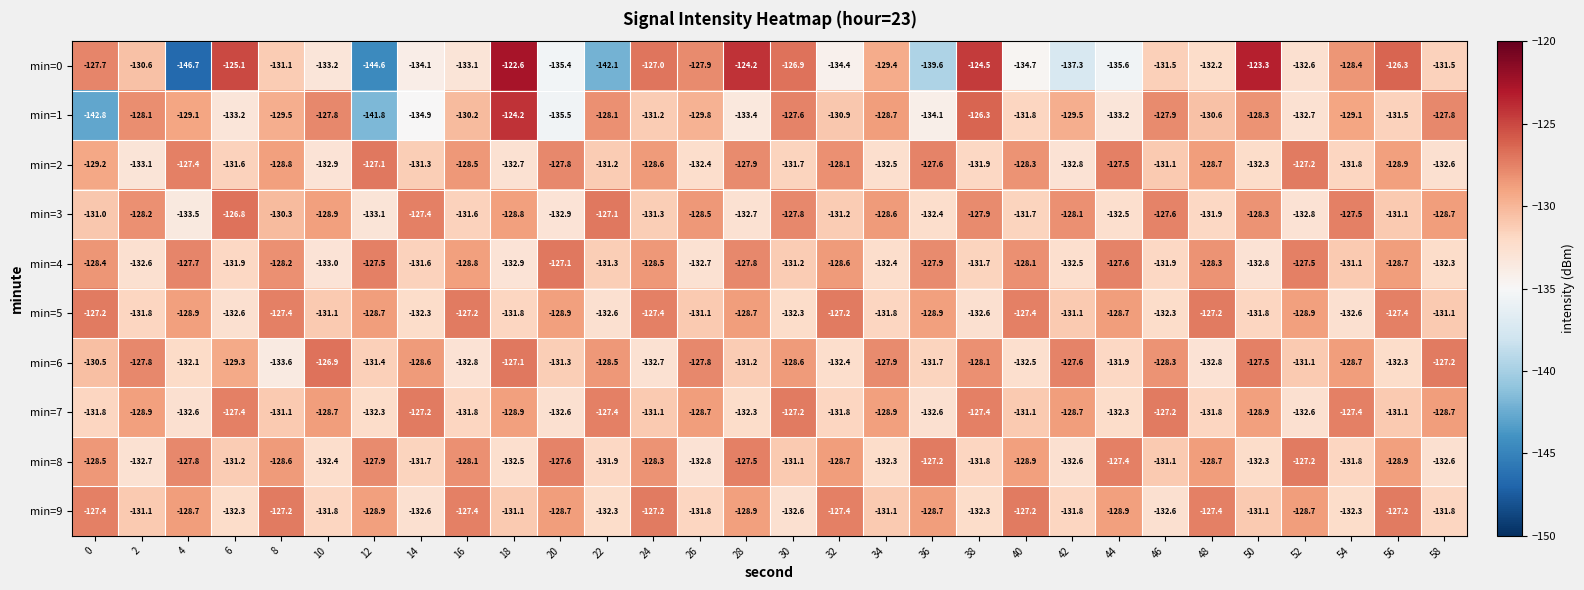

The min=9 series shows -88.6 at 4. True or false?

False